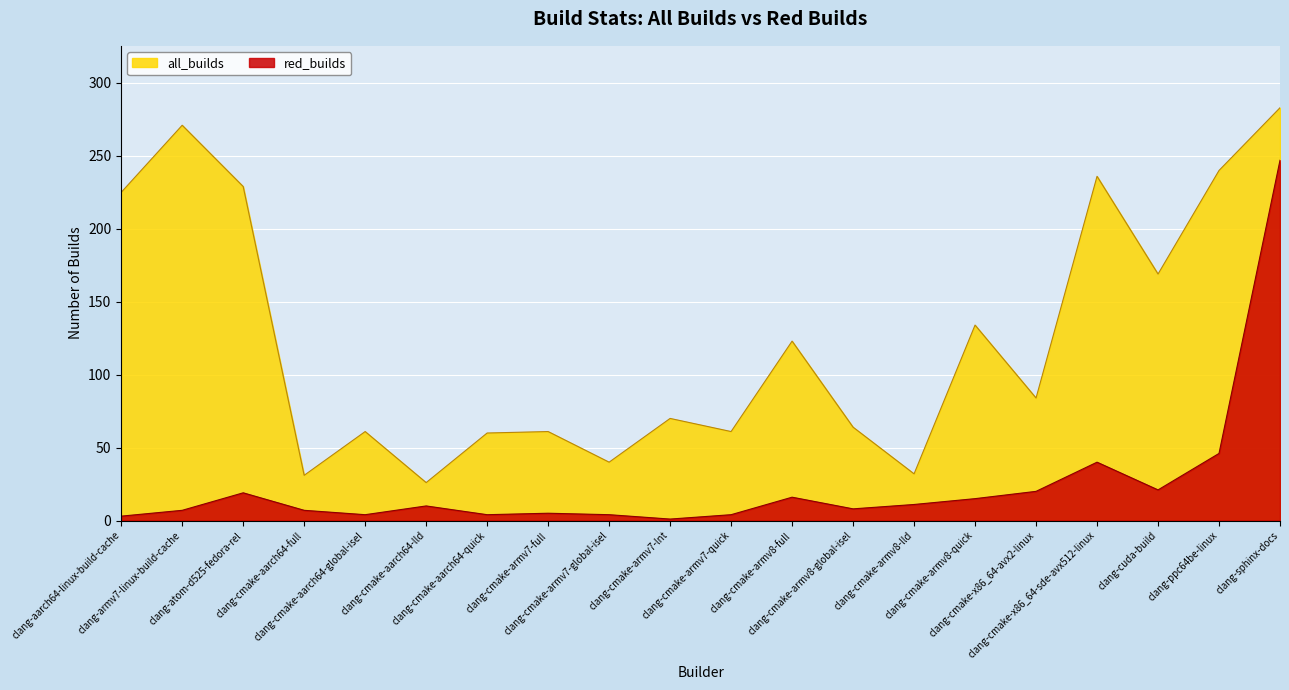

True or false: red_builds and all_builds intersect in this chart.

False